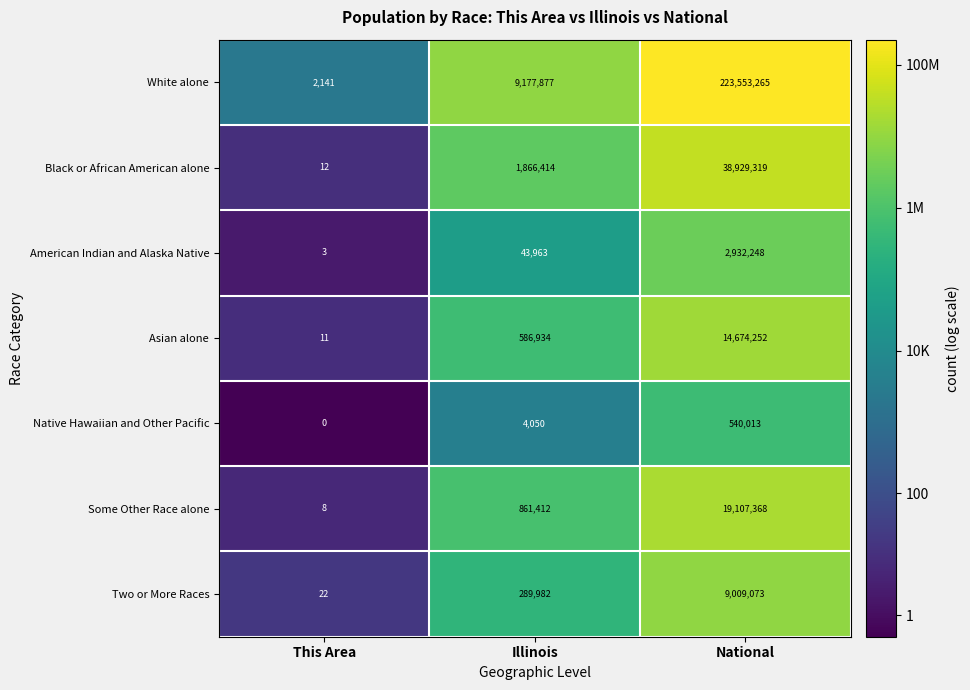

What is the difference between the maximum and second lowest values in the Asian alone series?

14087318